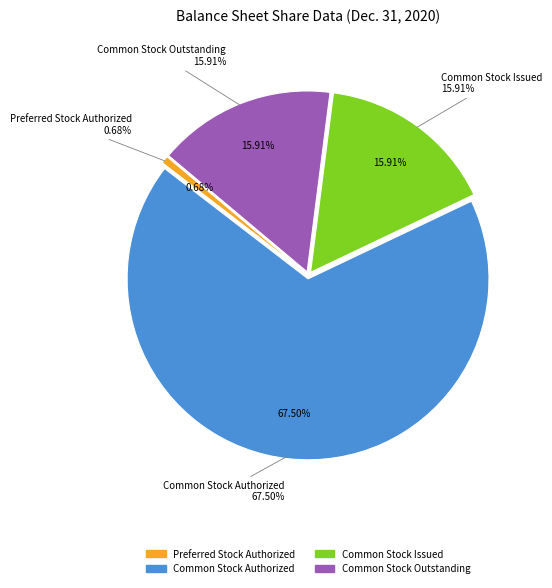

What percentage is NOT represented by Preferred Stock Issued?

100.0%